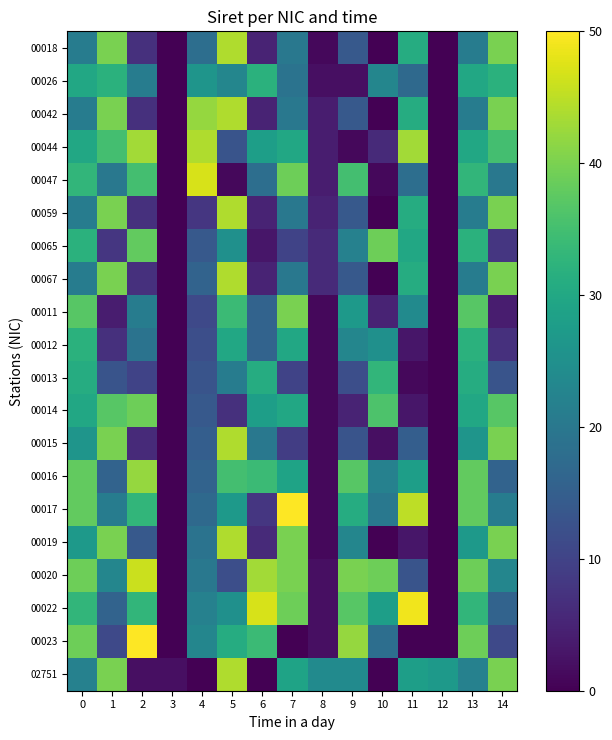

Which category has the highest value across all series?

7